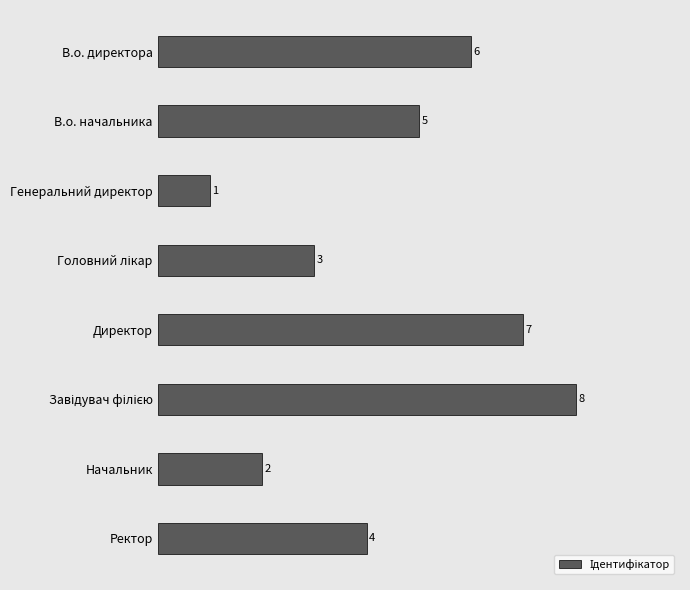

What is the minimum value shown in the chart?

1